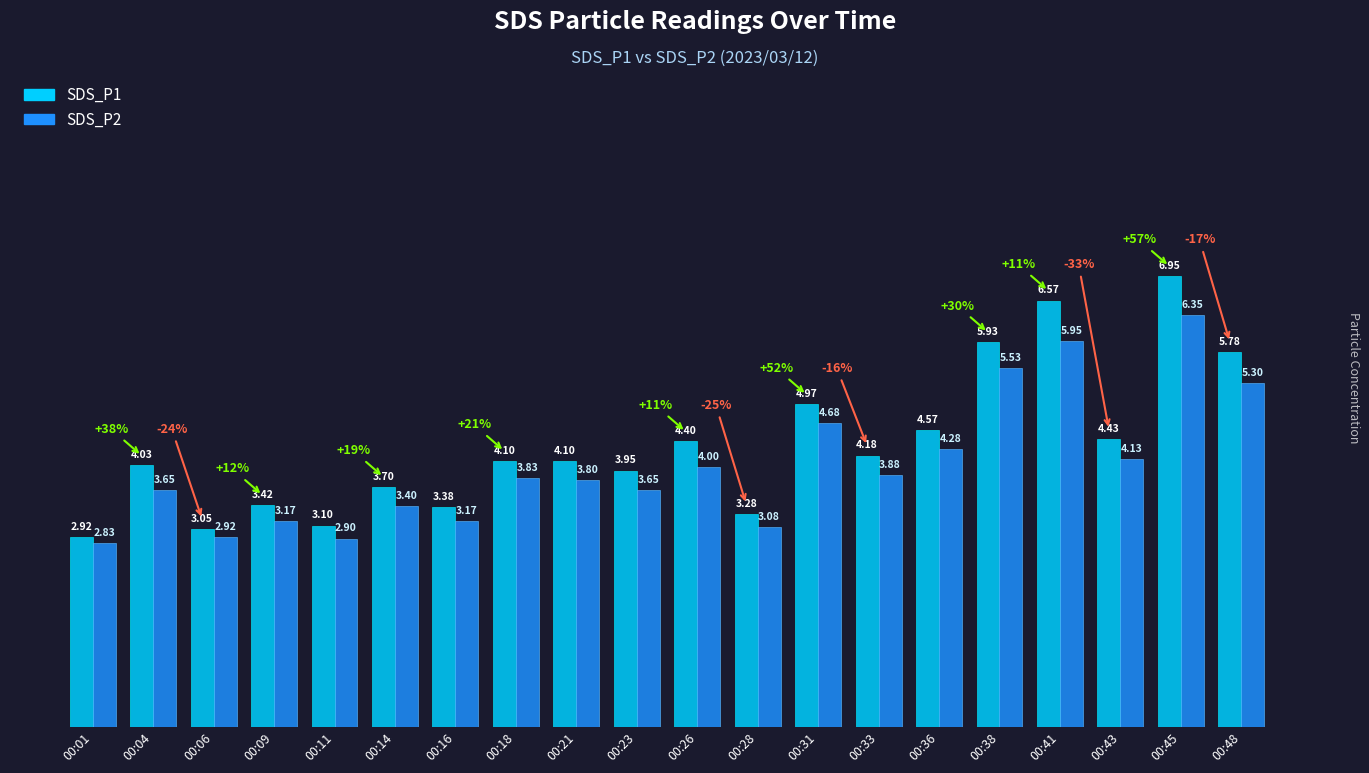

Which series has the largest total across all categories?

SDS_P1